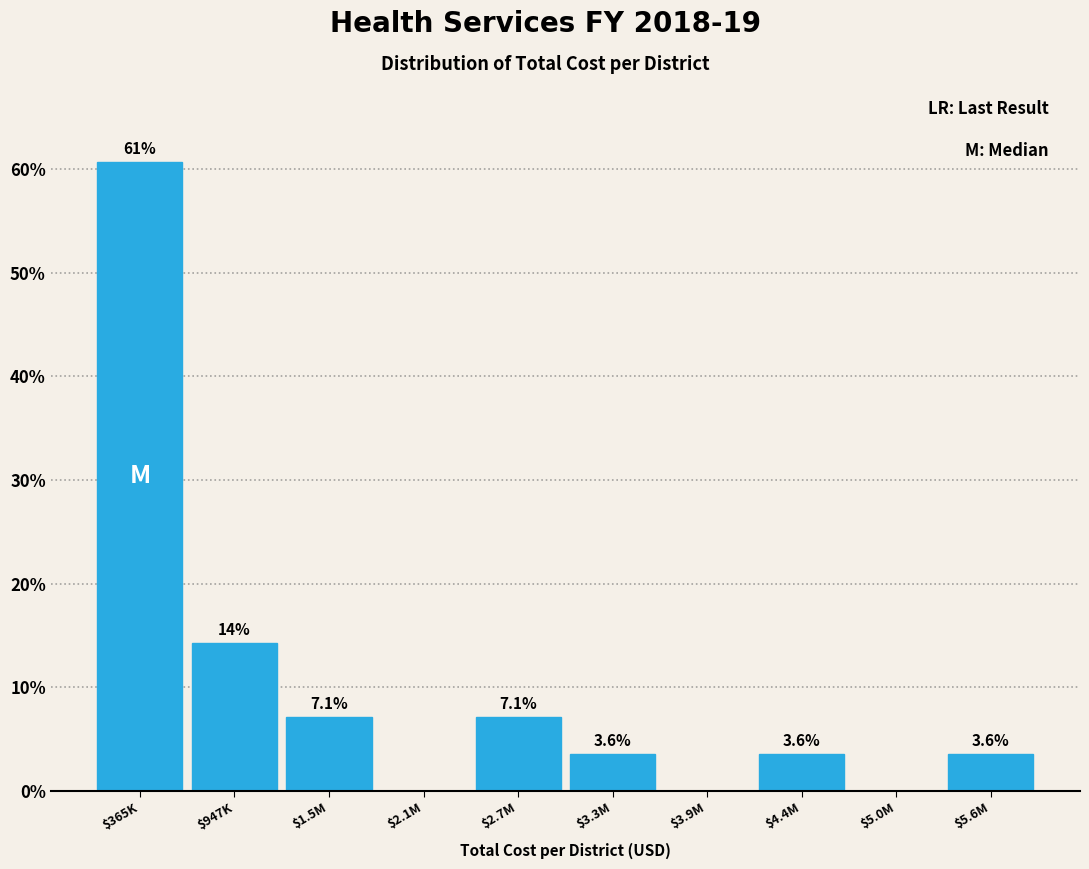

At which label is the value closest to 30?

$947K